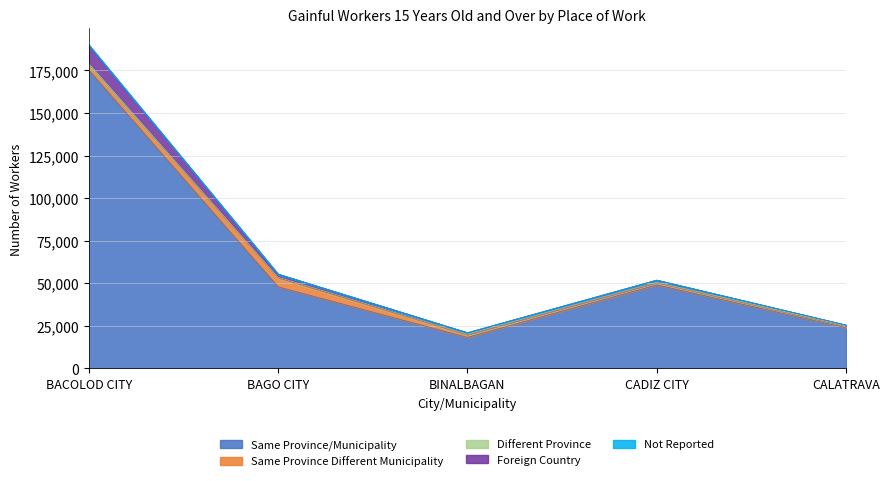

True or false: Foreign Country has a value of 36727 at BINALBAGAN.

False